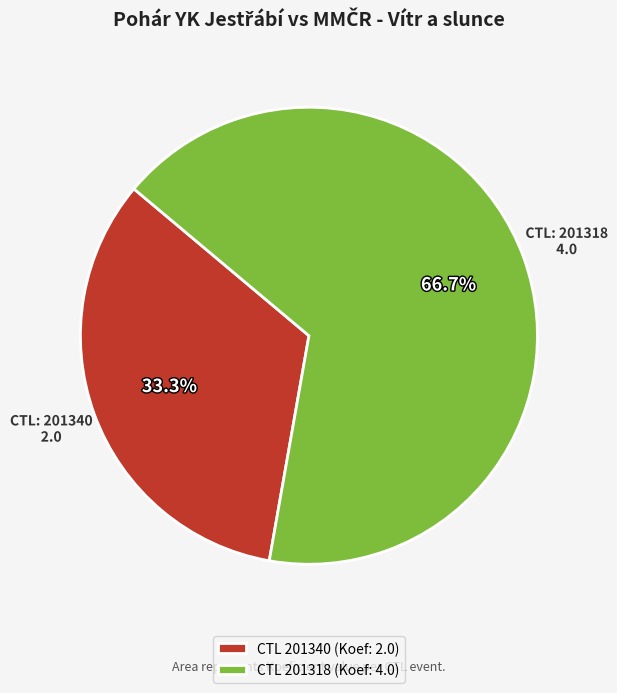

To the nearest percent, what is the difference between the largest and smallest slice percentages?

33%